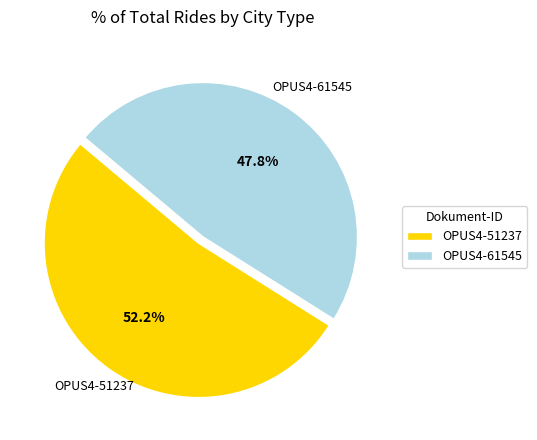

What percentage is NOT represented by OPUS4-61545?

52.2%